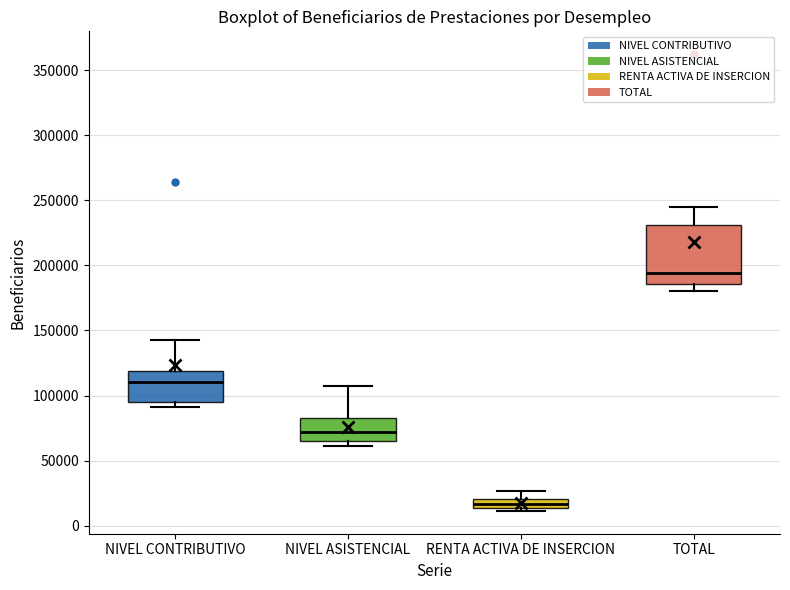

Which box has the highest median line?

TOTAL